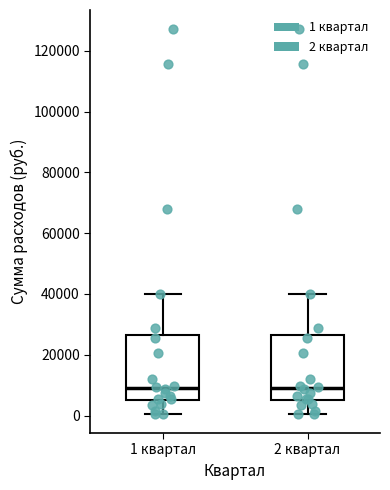

Reading left to right, read every box against the y-axis: the position of its median line, the range the box covers, and the ends of its whiskers. The values are not printed on the chart, so give them approximately, as read against the axis.

1 квартал: median 10000, box 6000 to 26000, whiskers 0 to 40000
2 квартал: median 10000, box 6000 to 26000, whiskers 0 to 40000